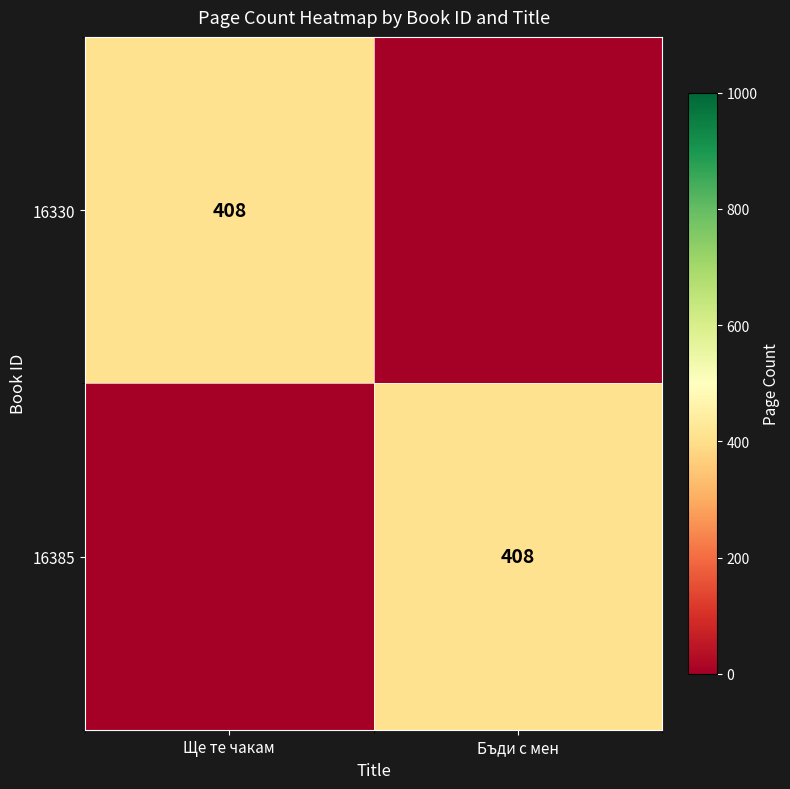

True or false: 16385 has a value of 657 at Бъди с мен.

False